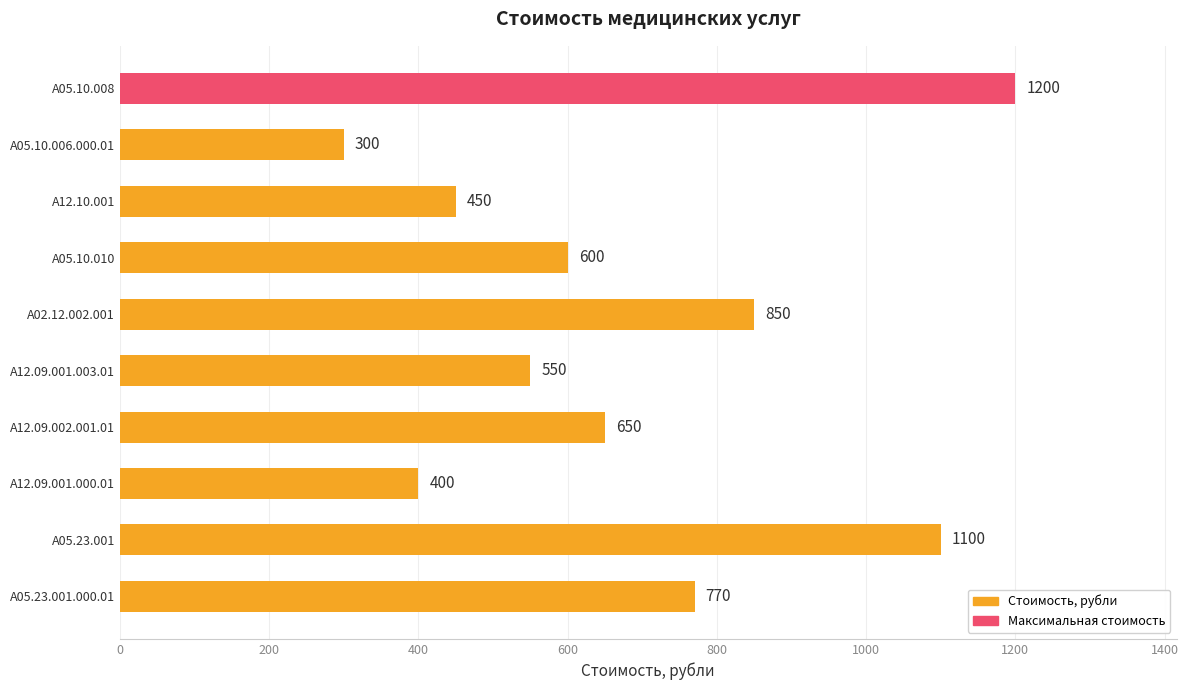

Reading top to bottom, what are all the values shown in this chart?

A05.10.008=1200	A05.10.006.000.01=300	A12.10.001=450	A05.10.010=600	A02.12.002.001=850	A12.09.001.003.01=550	A12.09.002.001.01=650	A12.09.001.000.01=400	A05.23.001=1100	A05.23.001.000.01=770